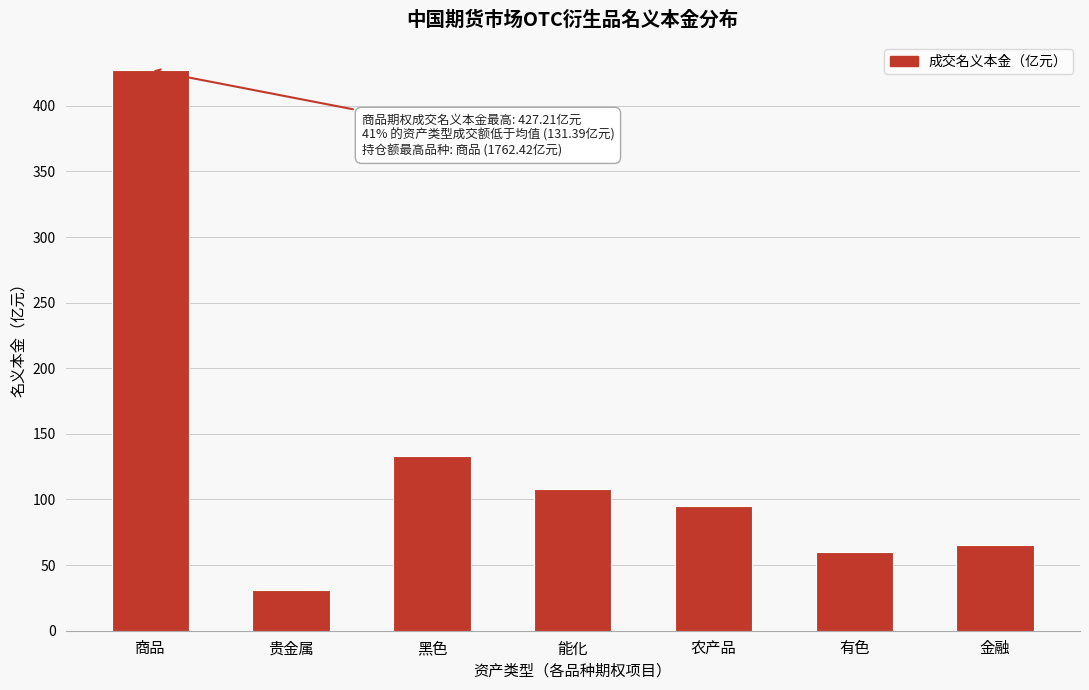

Reading right to left, extract all data points from this chart.

65.3	60.2	95.4	107.6	132.9	31.1	427.2